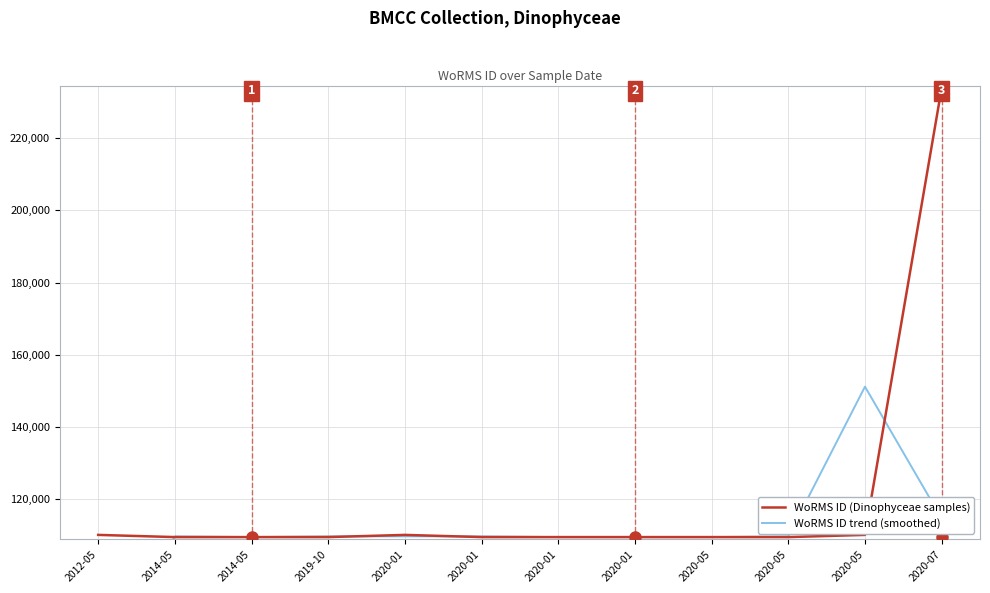

How many times do WoRMS ID trend (smoothed) and WoRMS ID (Dinophyceae samples) cross each other?

8